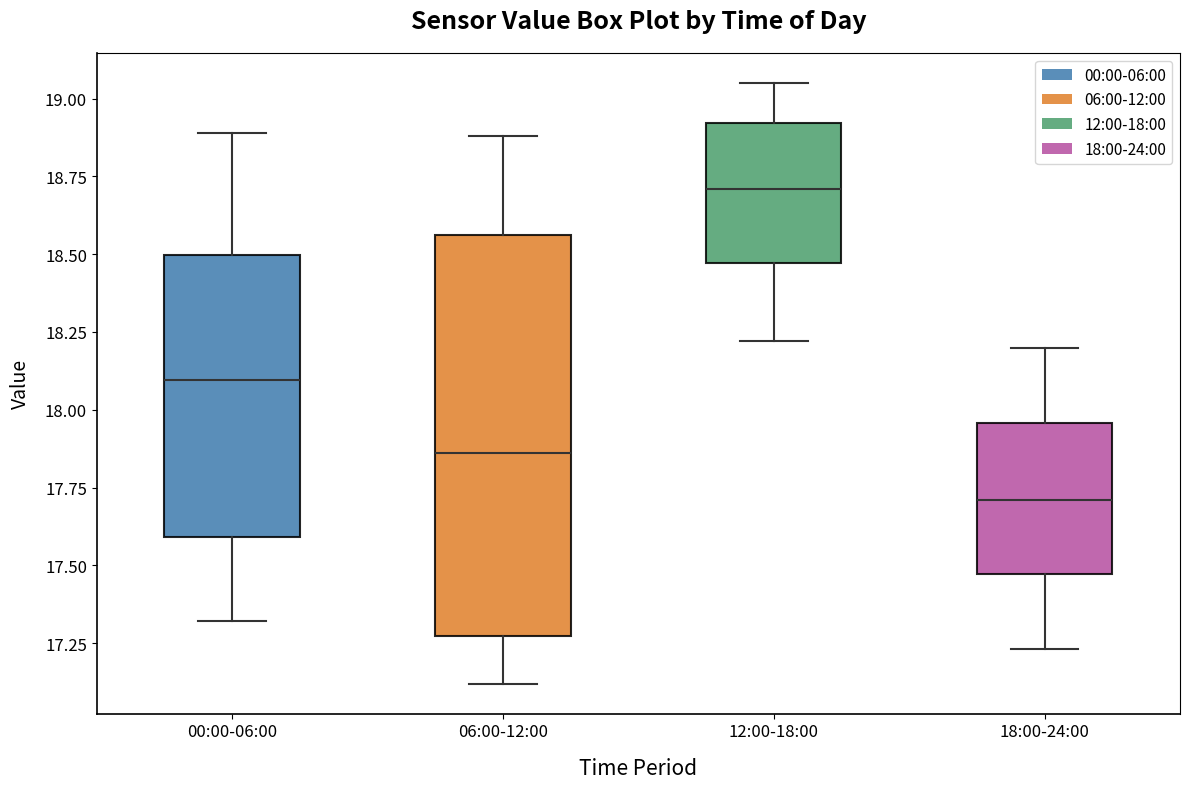

Which box's median line is the lowest?

18:00-24:00